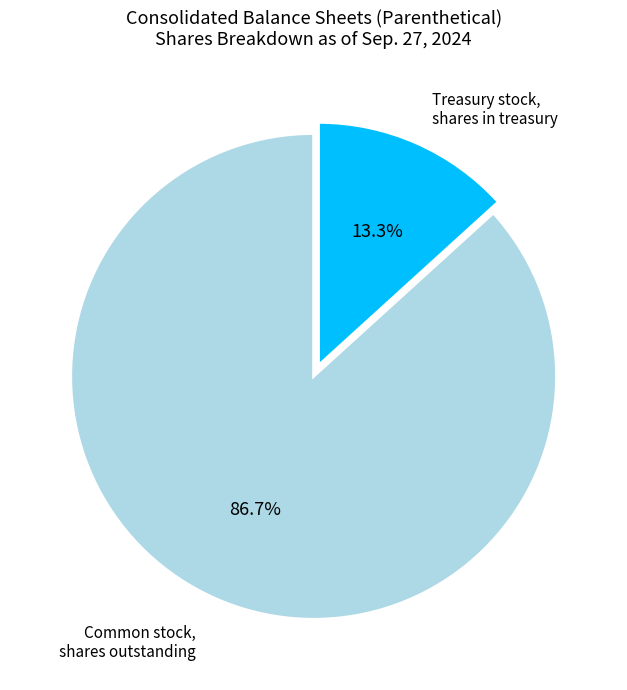

Rank the categories by value from highest to lowest.

Common stock, shares outstanding, Treasury stock, shares in treasury